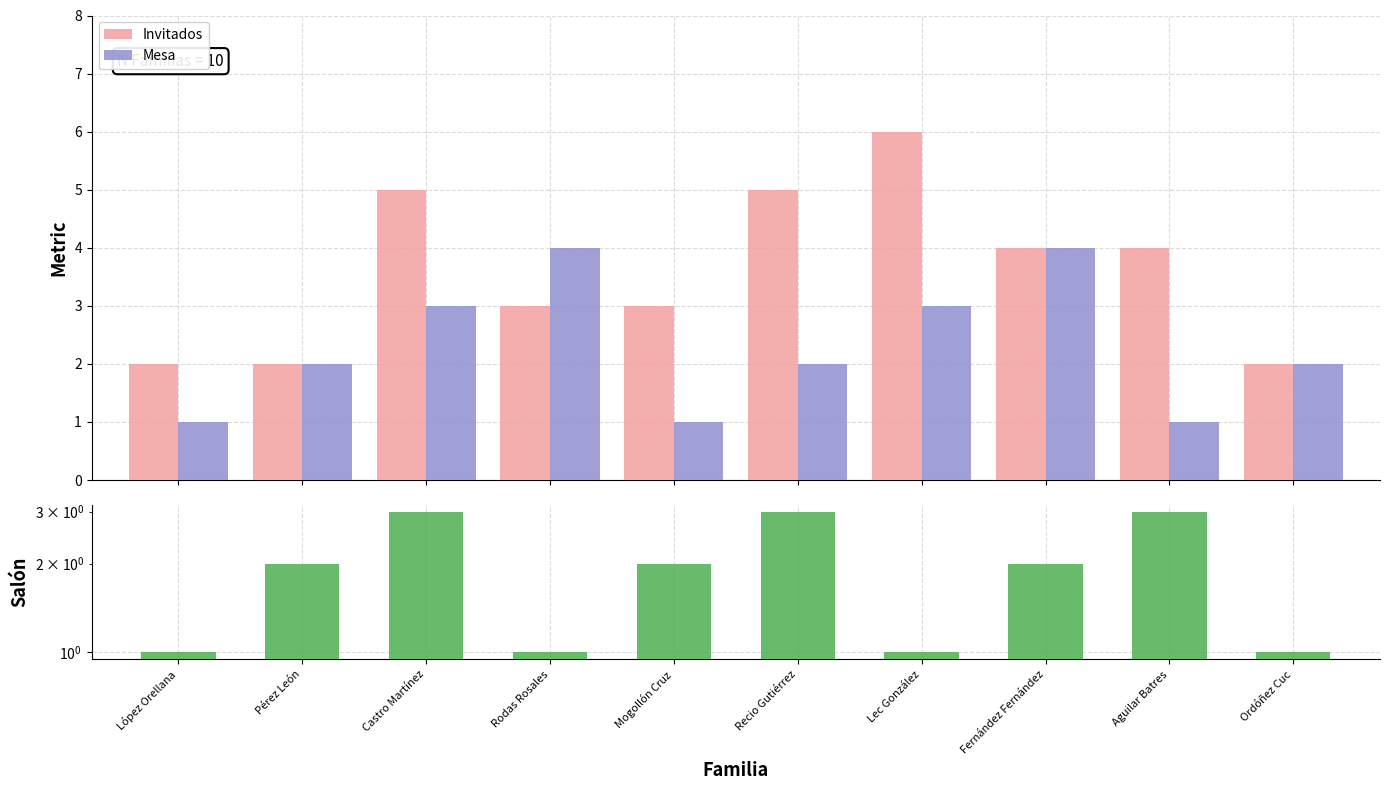

What is the minimum value for Invitados?

2